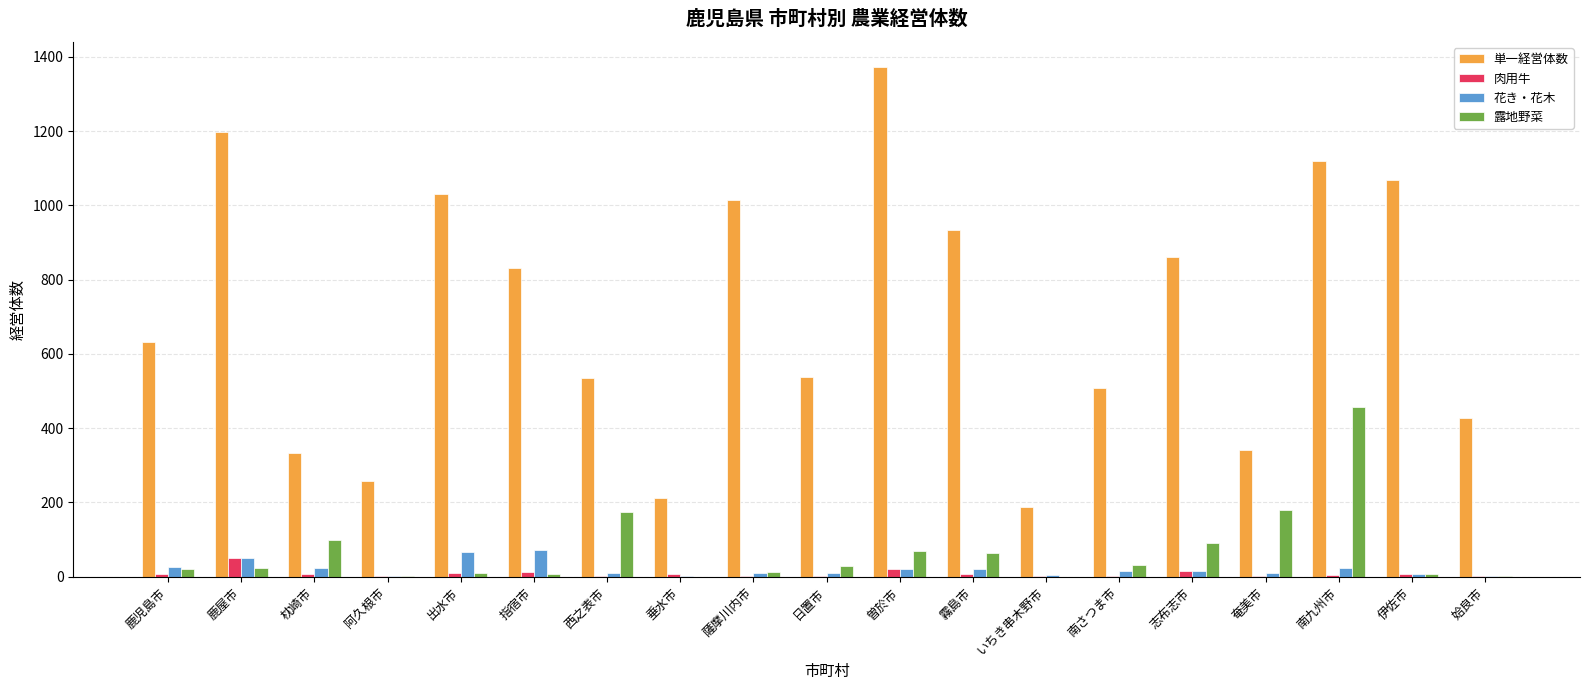

Between 曽於市 and 姶良市, which series saw the biggest shift?

単一経営体数